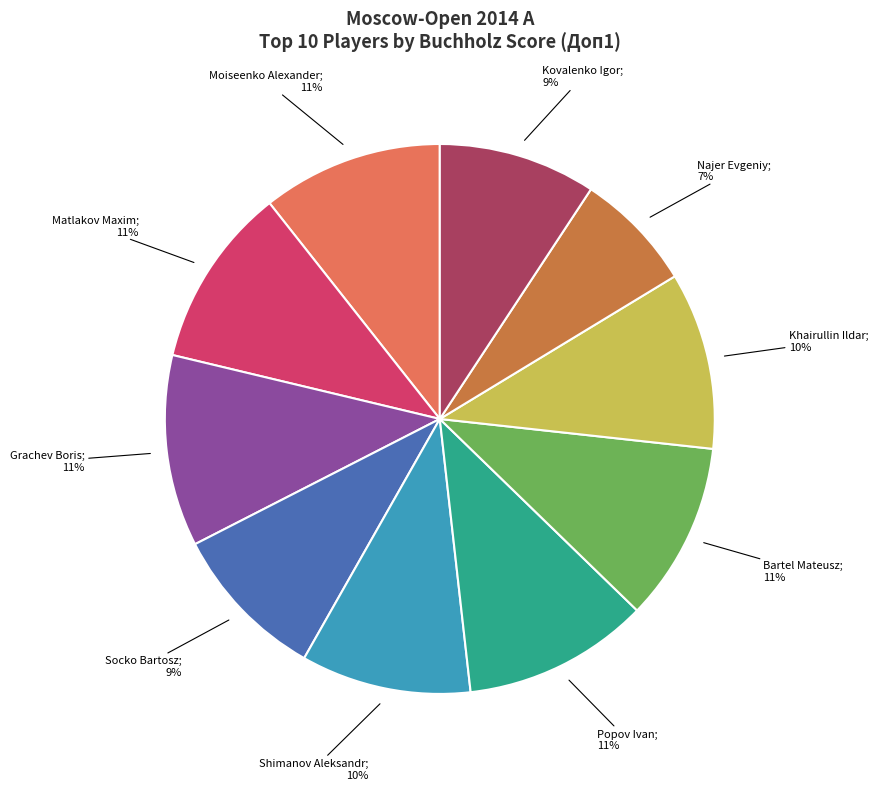

To the nearest percent, what is the average slice percentage?

10%